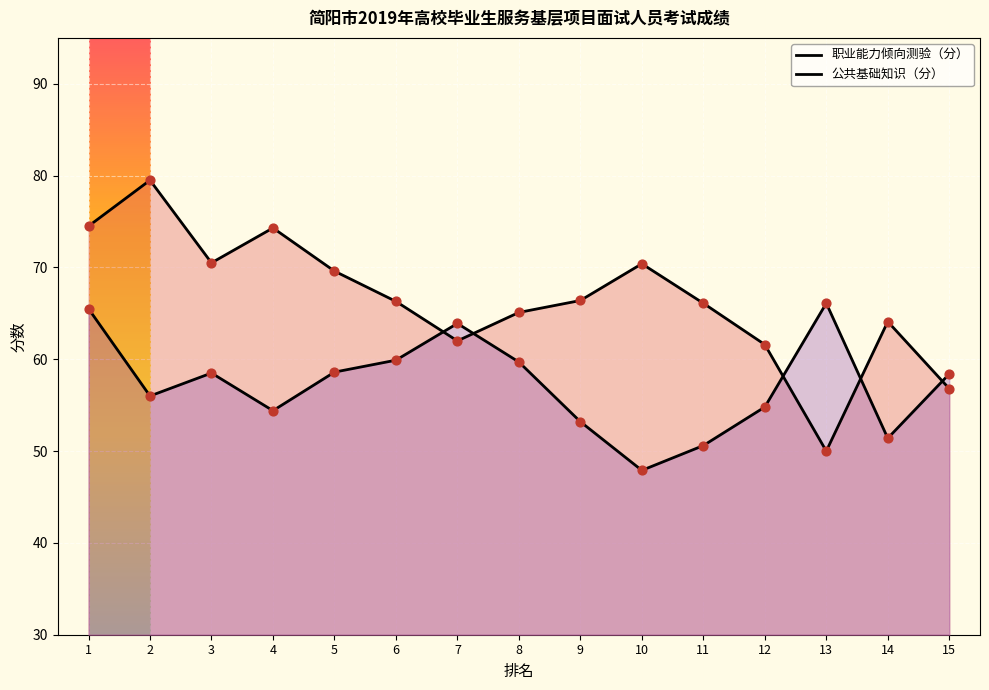

What is the total value across all series at 12?

116.4